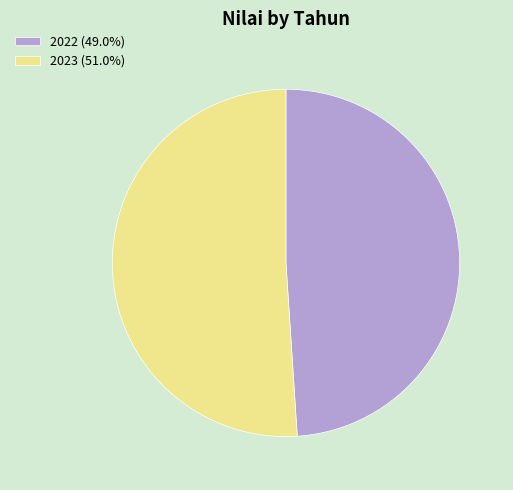

What is the ratio of the value at 2023 (51.0%) to the value at 2022 (49.0%)?

1.0